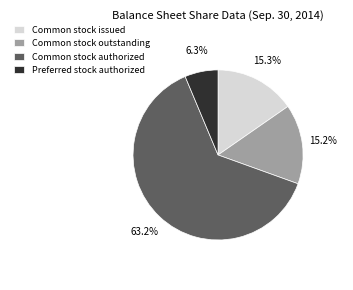

Approximately how many times larger is the value at Common stock issued compared to Common stock outstanding?

1.0